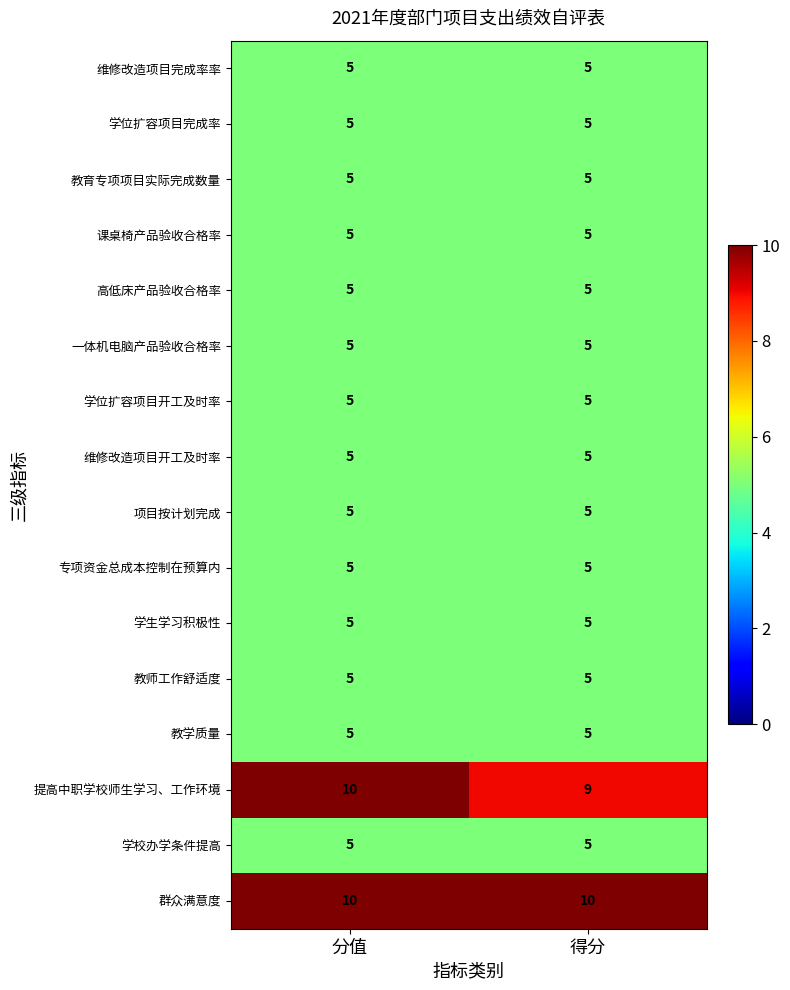

What is the spread (max minus min) of values at 分值?

5